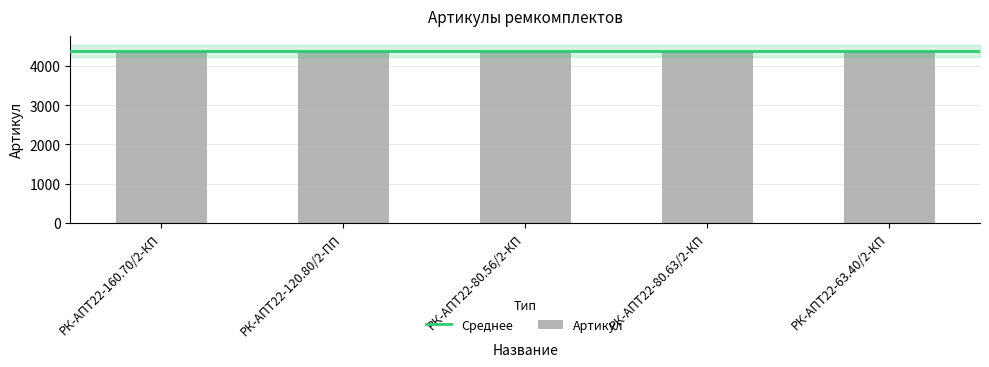

What is the label of the 5th bar from the left?

РК-АПТ22-63.40/2-КП